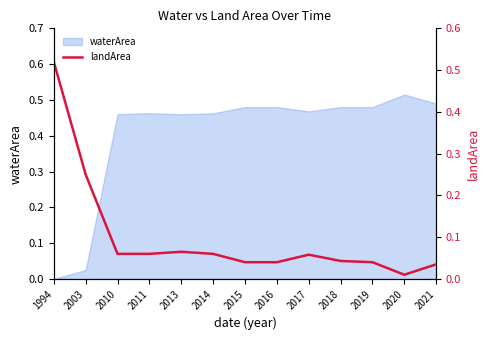

Is it true that waterArea equals 0.2 at 2016?

False